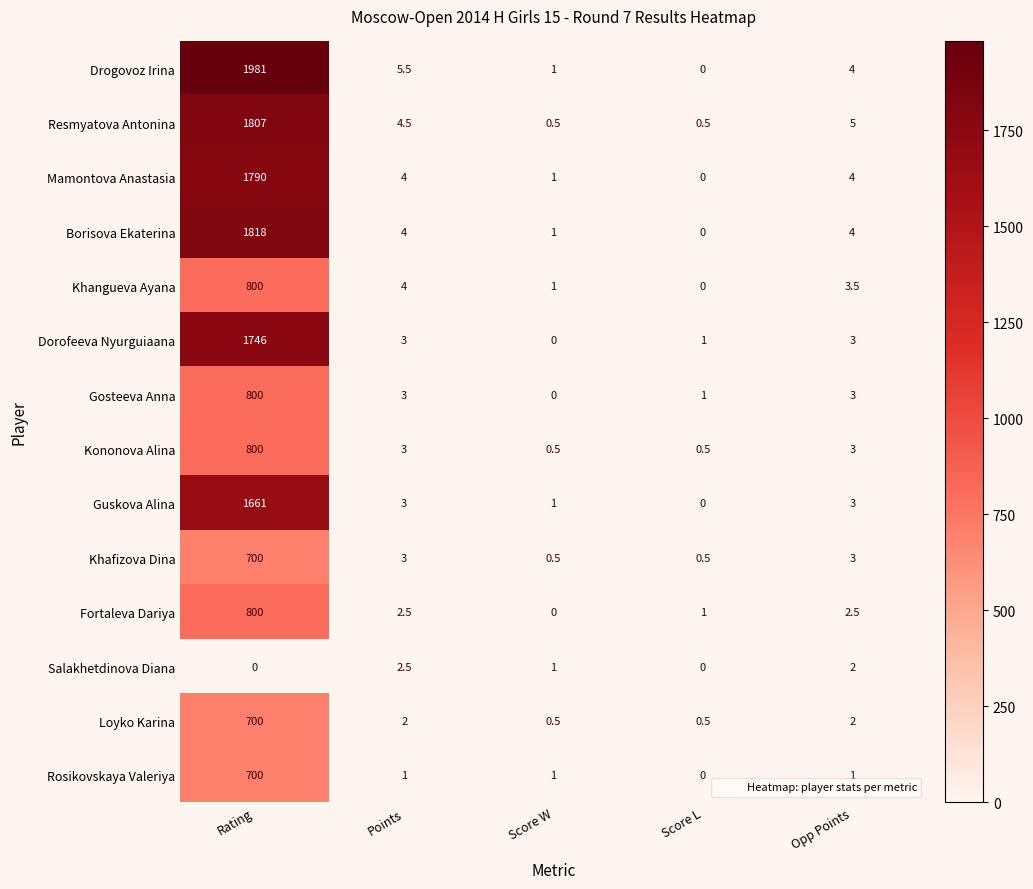

Which series changed the most between Points and Opp Points?

Drogovoz Irina